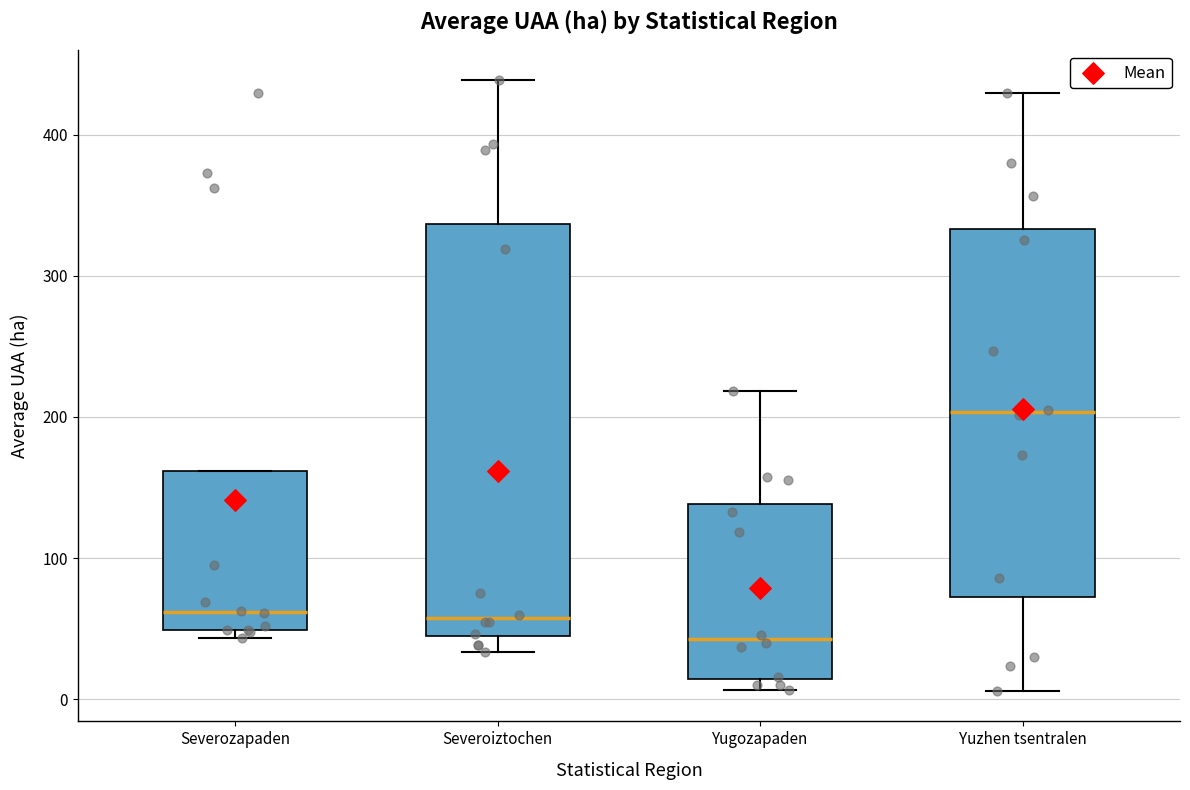

Which box is the tallest, from its lower edge to its upper edge?

Severoiztochen